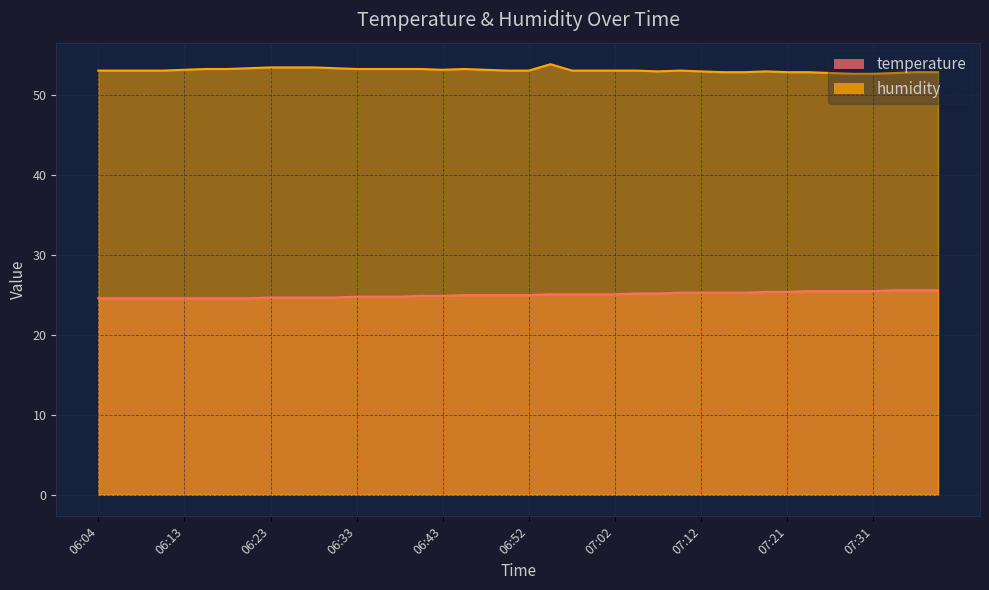

What are all the series names shown in the legend?

temperature, humidity